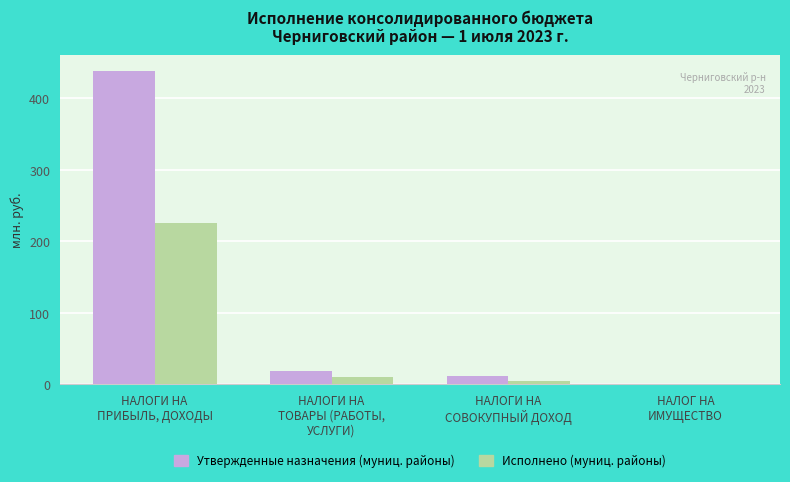

True or false: Утвержденные назначения (муниц. районы) has a value of 11.7 at НАЛОГИ НА
СОВОКУПНЫЙ ДОХОД.

True